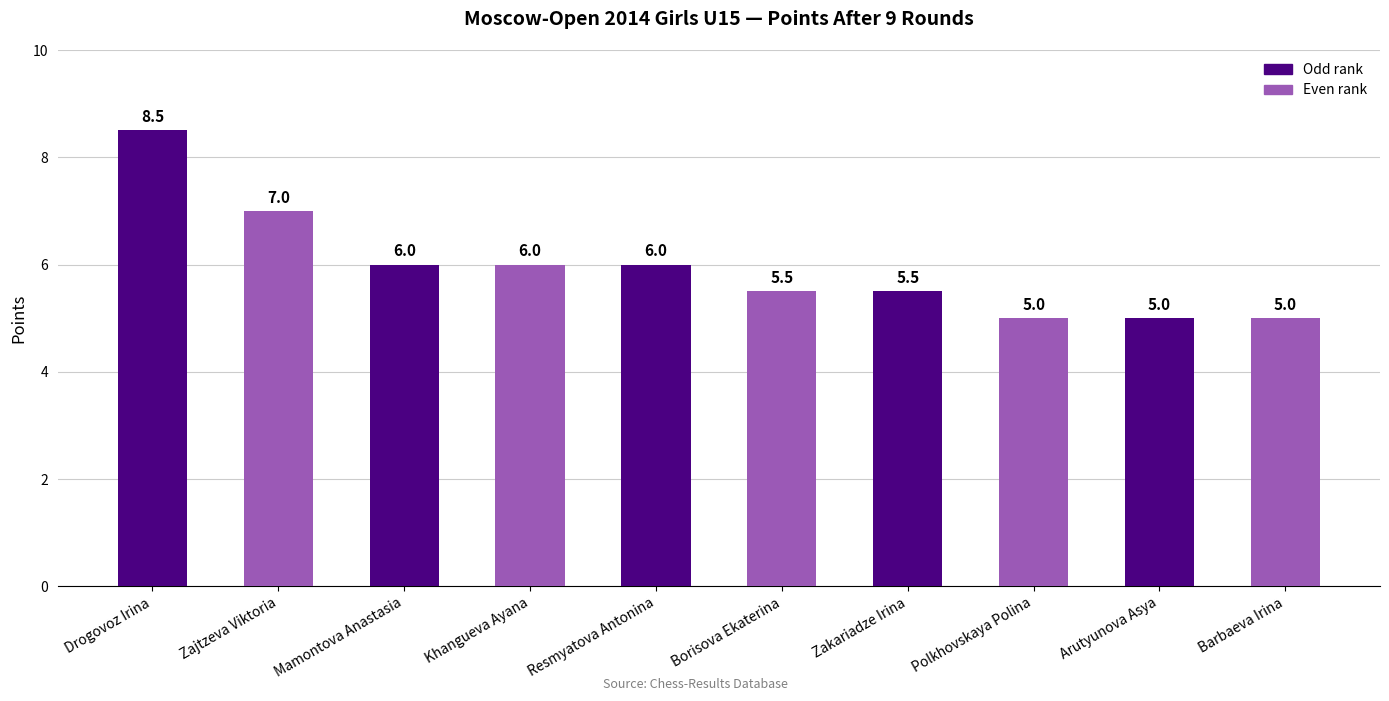

The value at Barbaeva Irina is 9.0. True or false?

False